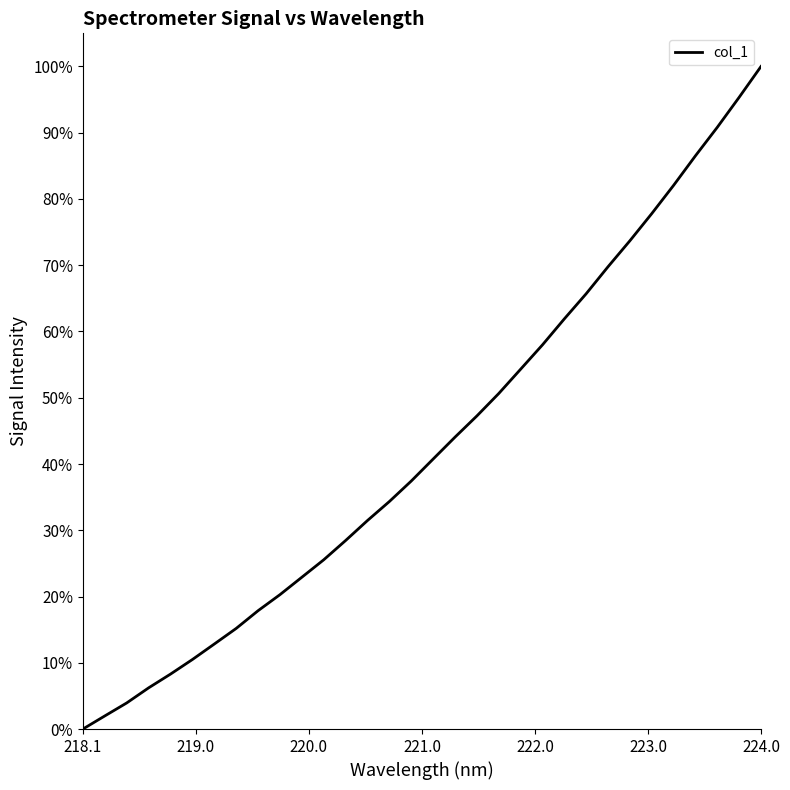

What is the difference between the maximum and minimum values?

100.0